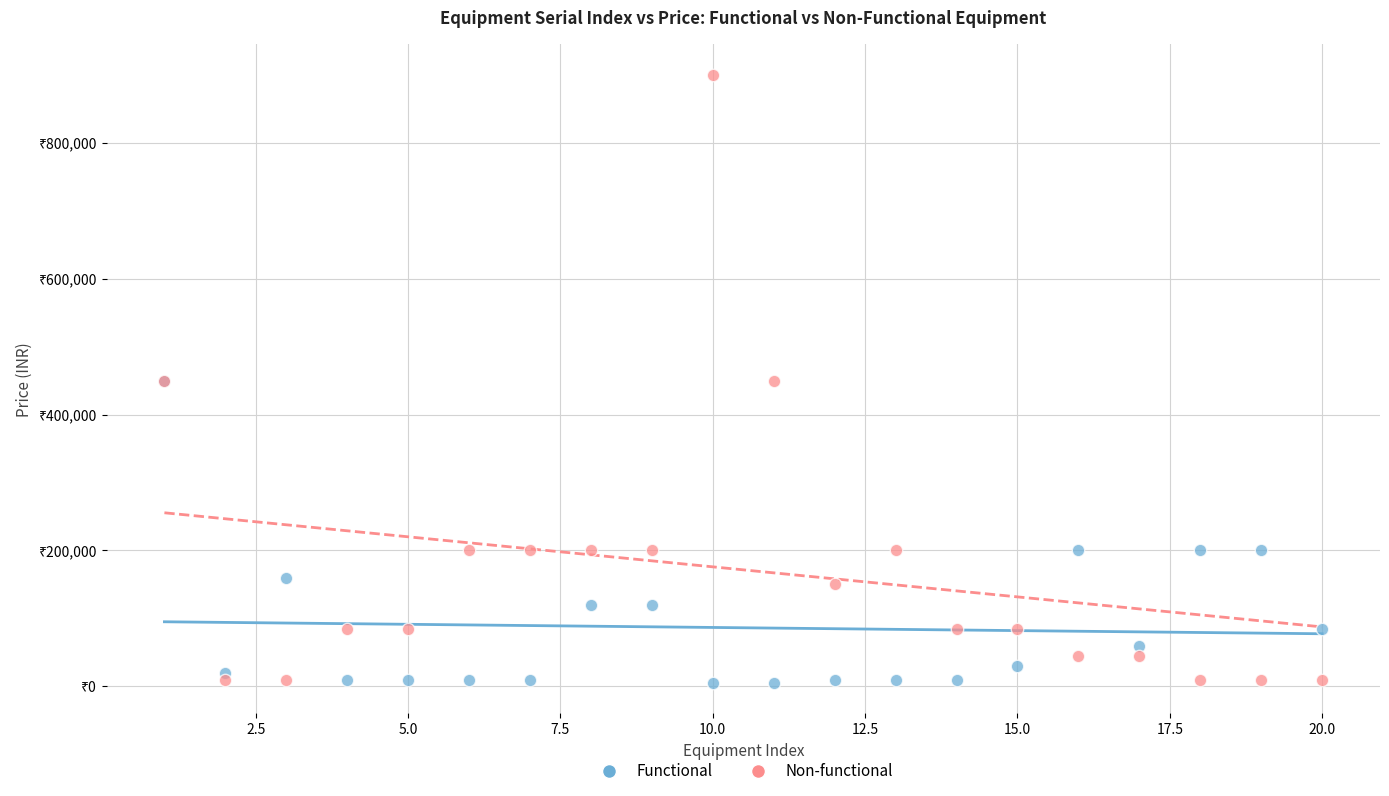

Which series has the largest Y range (max minus min)?

Non-functional